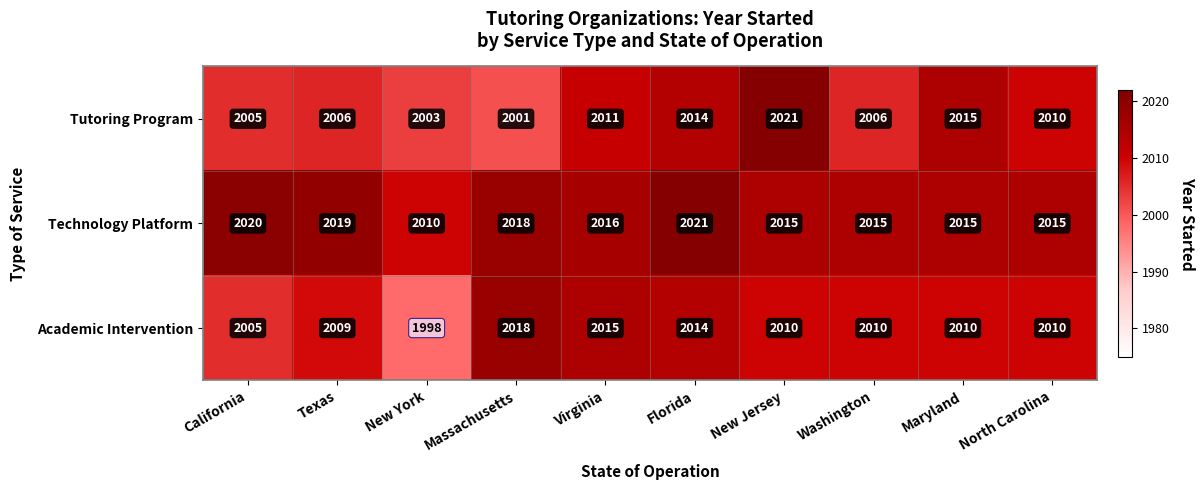

Which series changed the most between New Jersey and North Carolina?

Tutoring Program